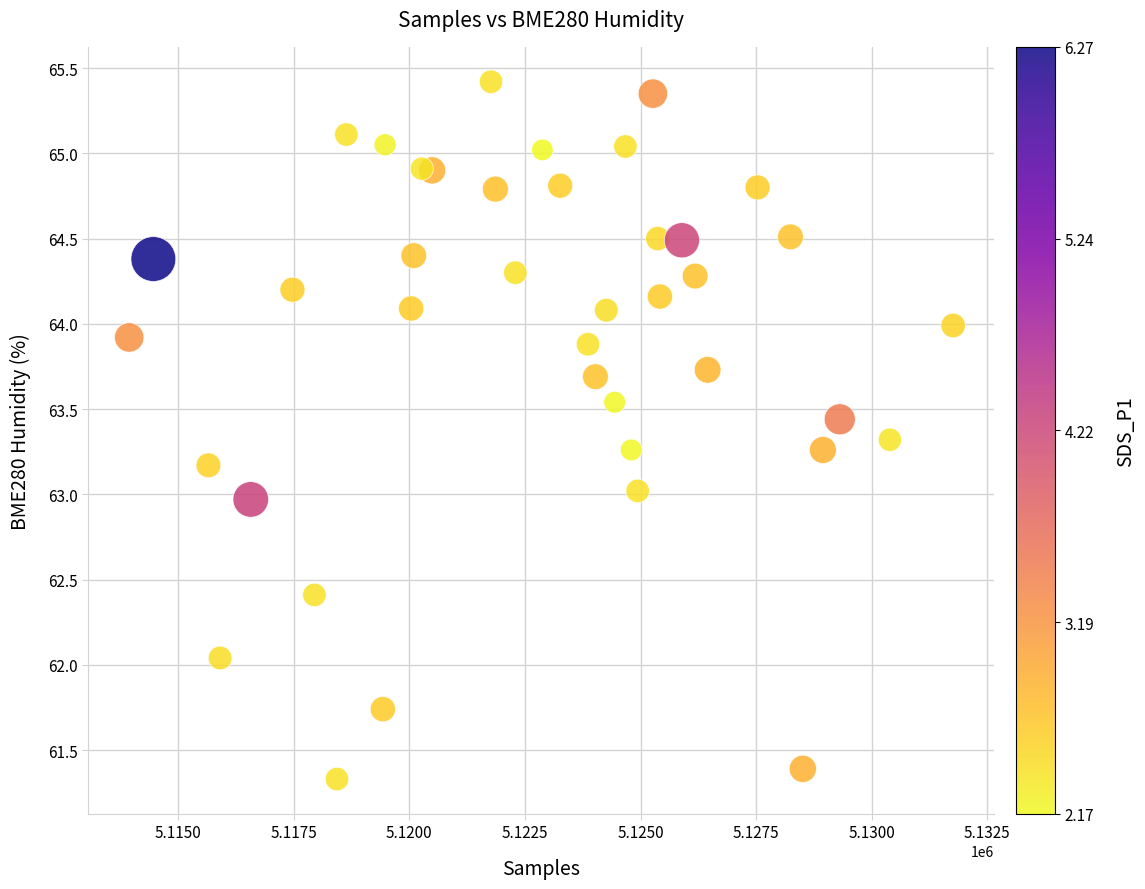

What is the range of Y values (max minus min)?

4.1